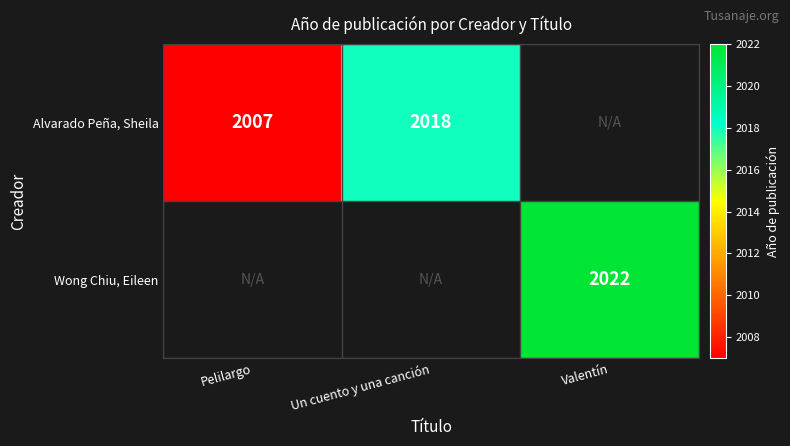

True or false: Alvarado Peña, Sheila has a value of 1287 at Pelilargo.

False